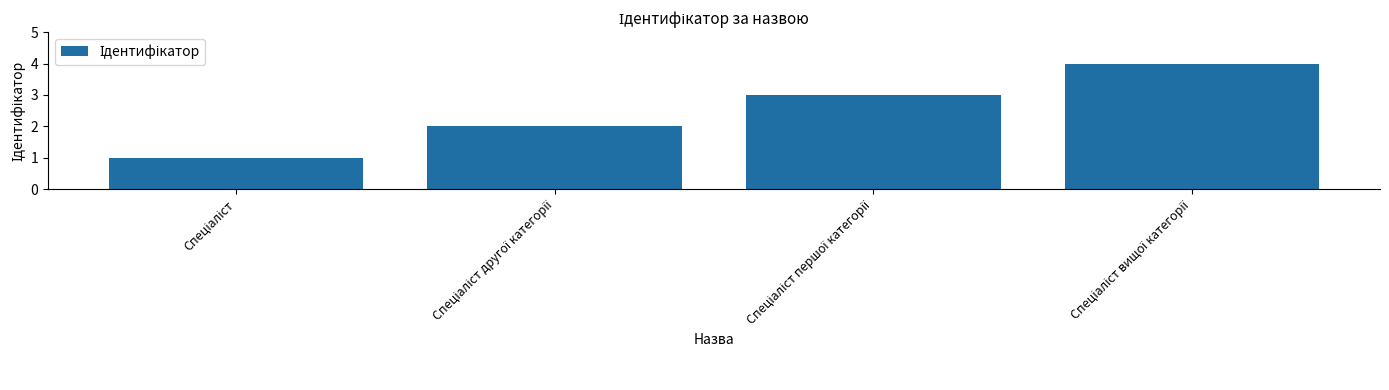

How many values are between 2 and 4?

3